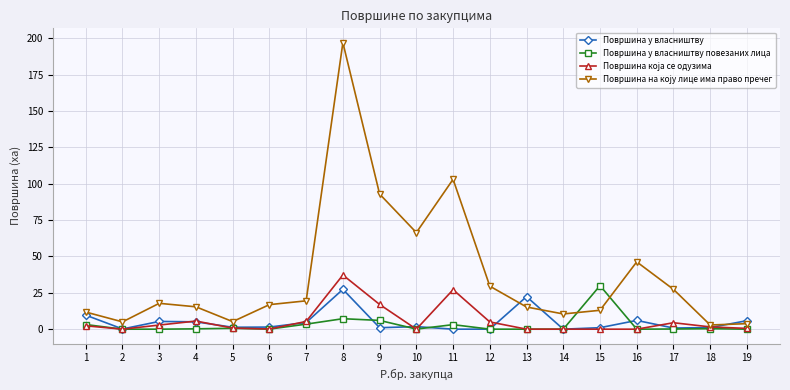

True or false: Површина у власништву повезаних лица has more than 0 points higher than both neighbors.

True